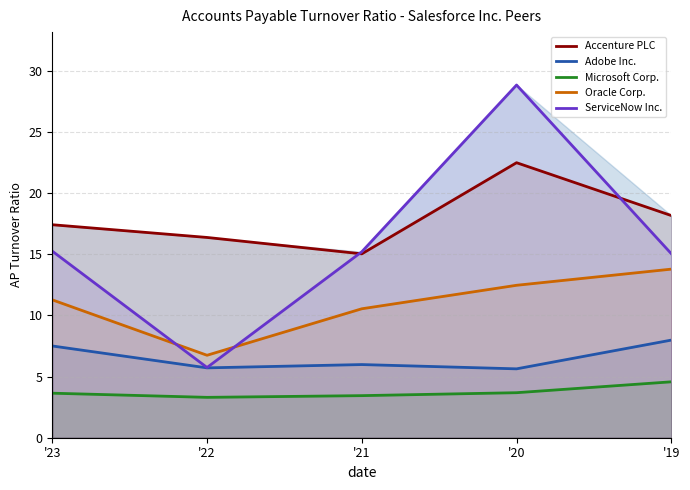

True or false: ServiceNow Inc. and Accenture PLC cross at least once.

True